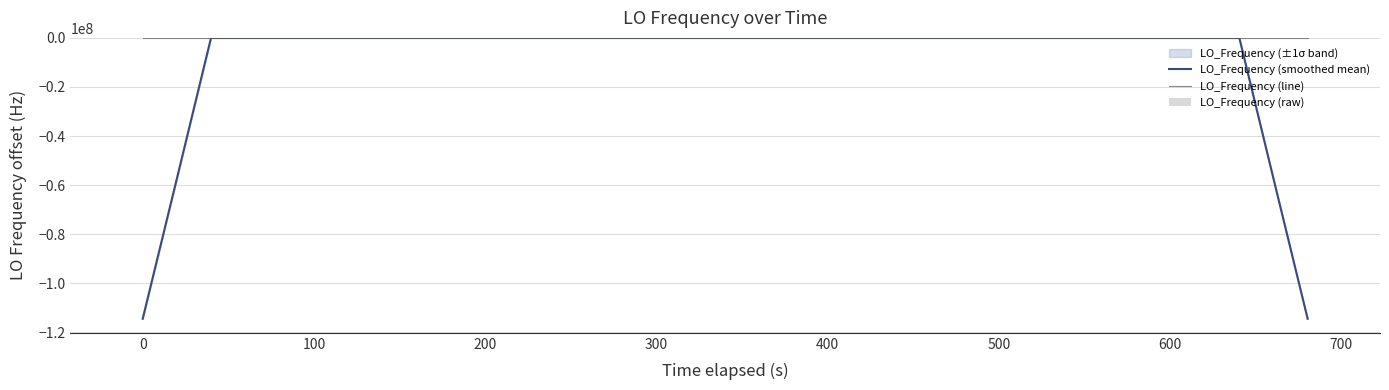

Which category has the highest value in the LO_Frequency (raw) series?

100